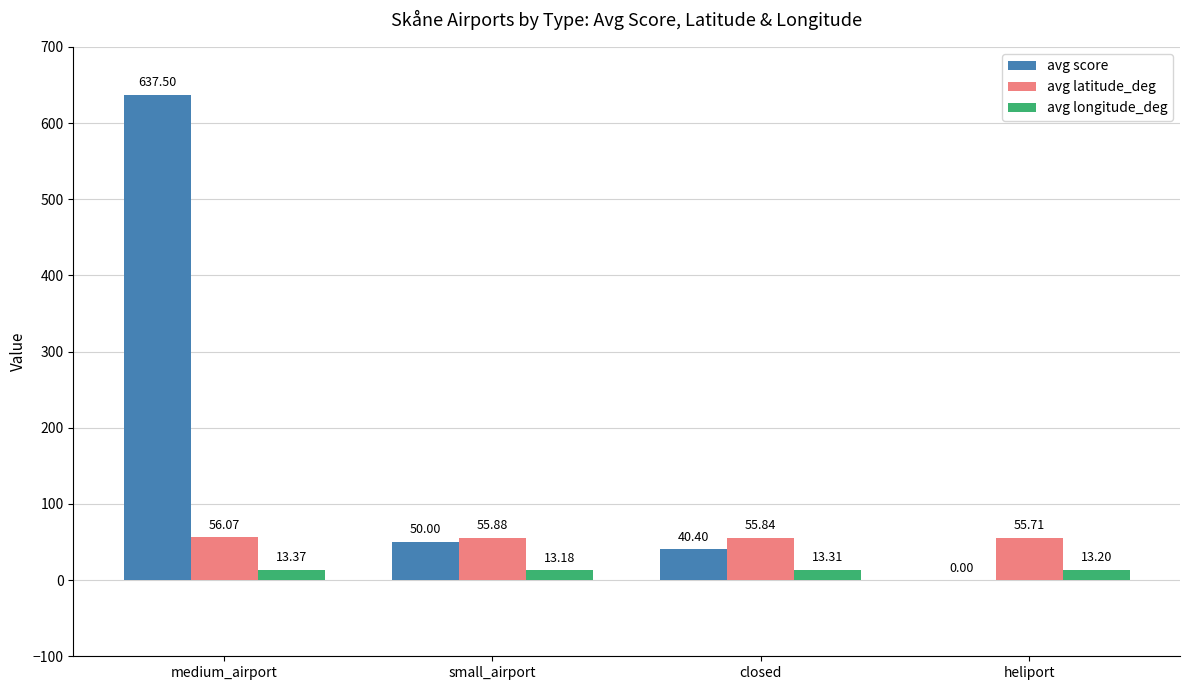

Which series changed the most between small_airport and closed?

avg score